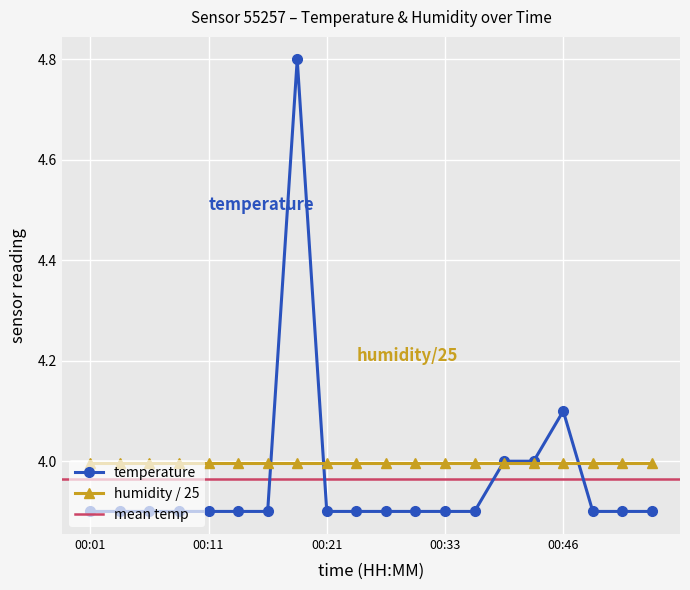

What is the value of the 19th point from the left?

3.9